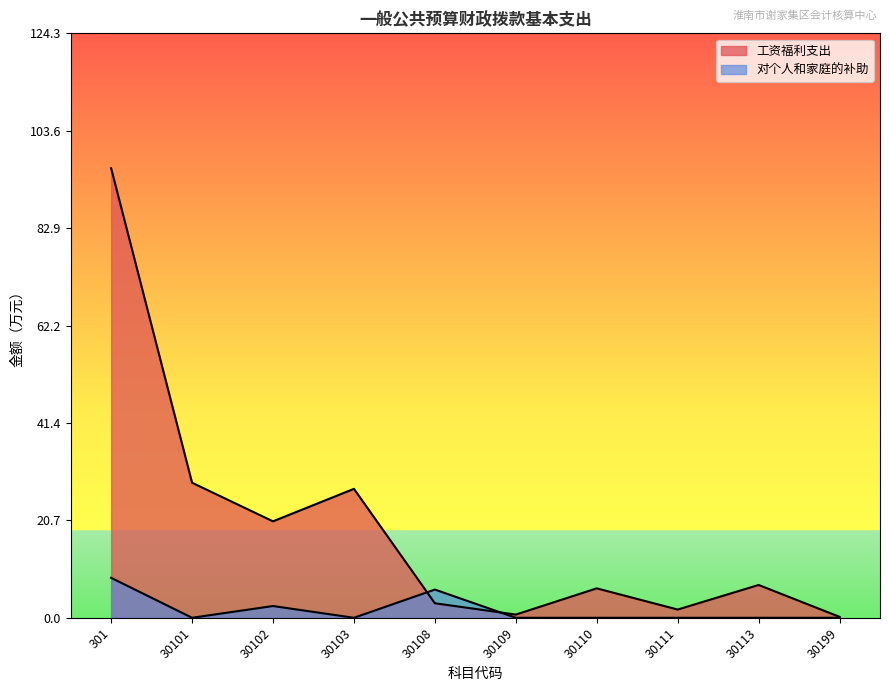

What is the value of the 对个人和家庭的补助 point at the 5th from the left?

6.0